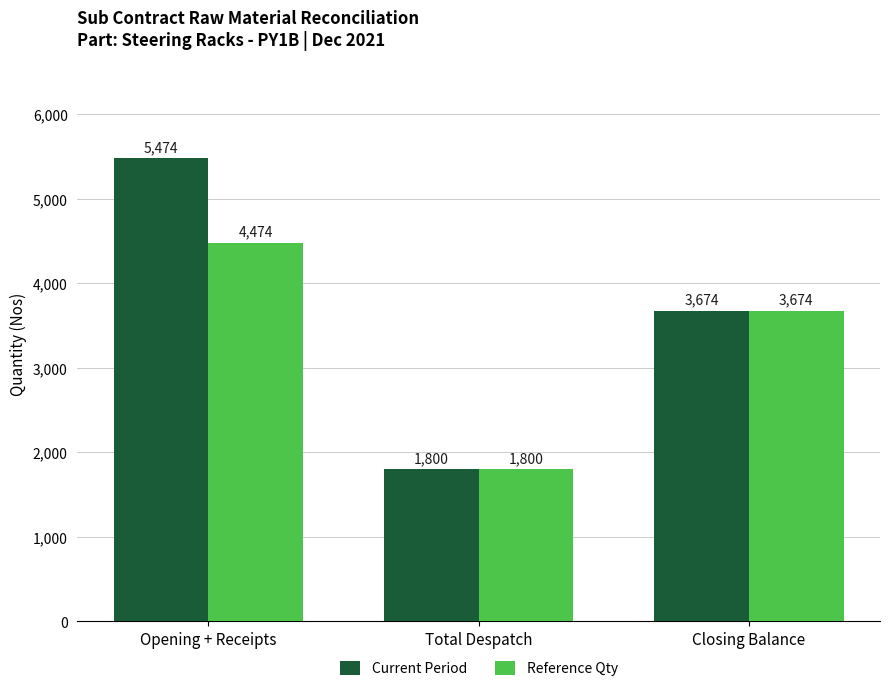

How many Current Period values are between 1800 and 5474?

3